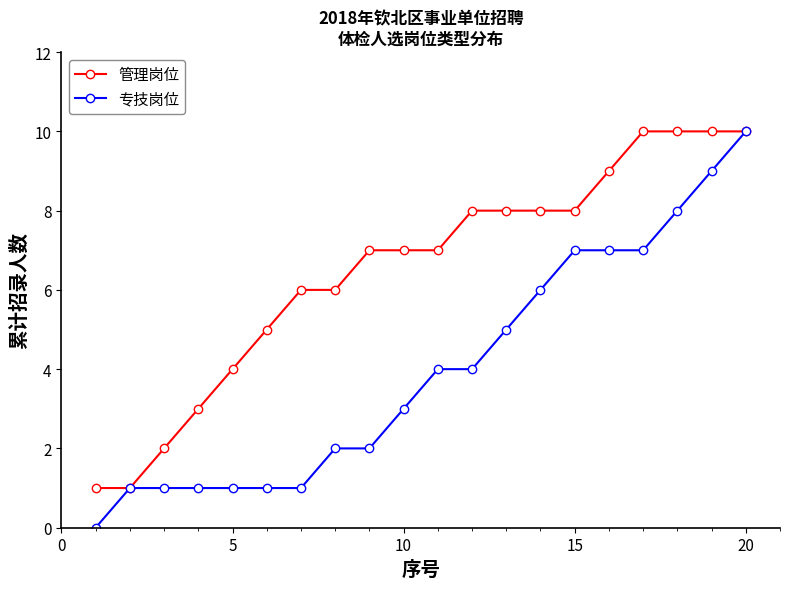

Which series has the largest total across all categories?

管理岗位